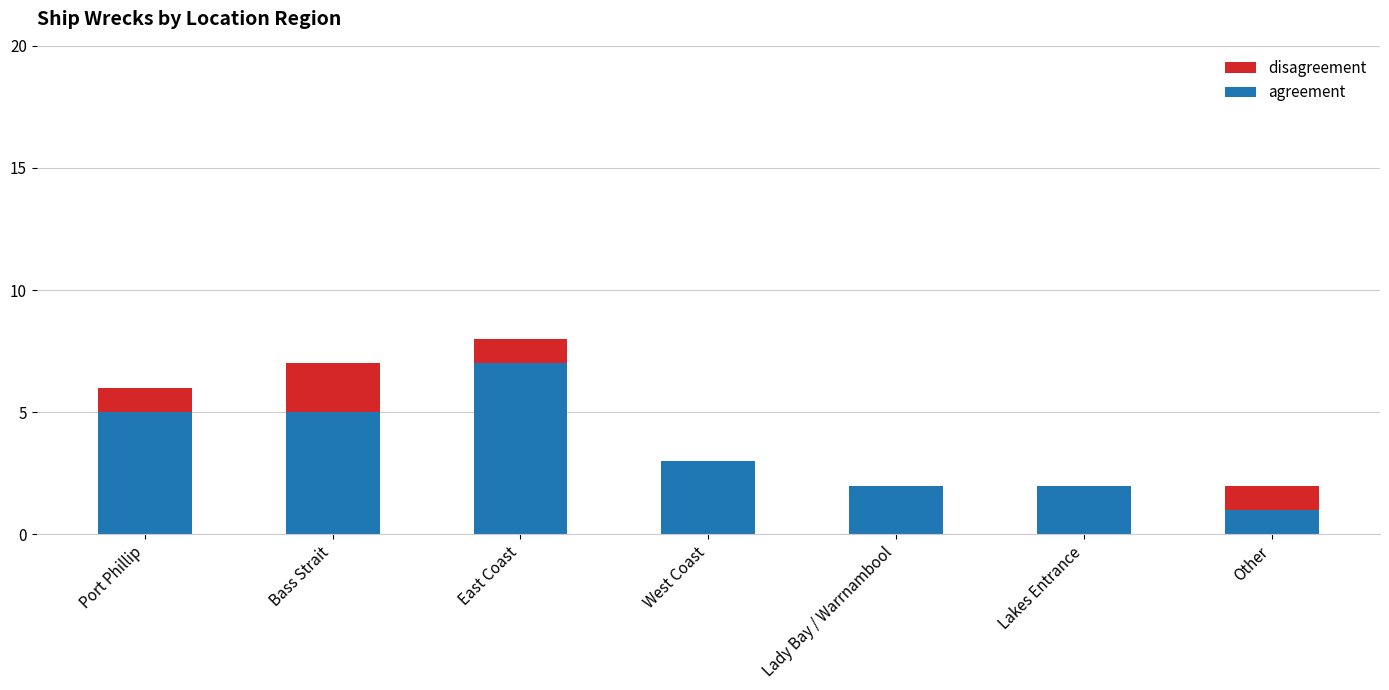

True or false: agreement has a value of 5 at Bass Strait.

True